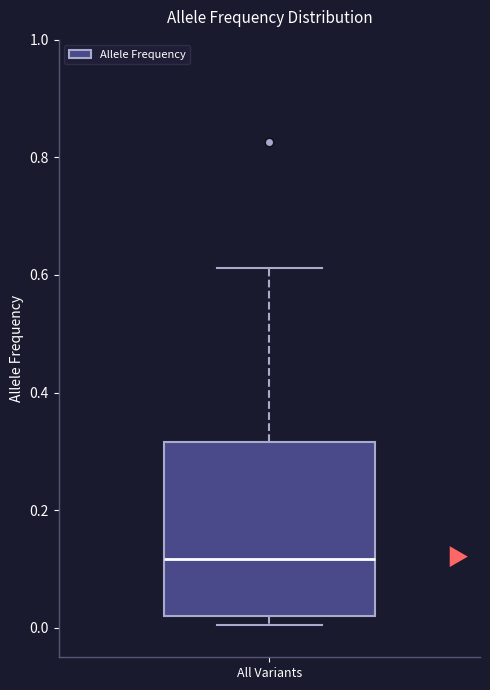

Where is the upper edge of the box for All Variants on the y-axis? The values are not printed on the chart, so give them approximately, as read against the axis.

0.32